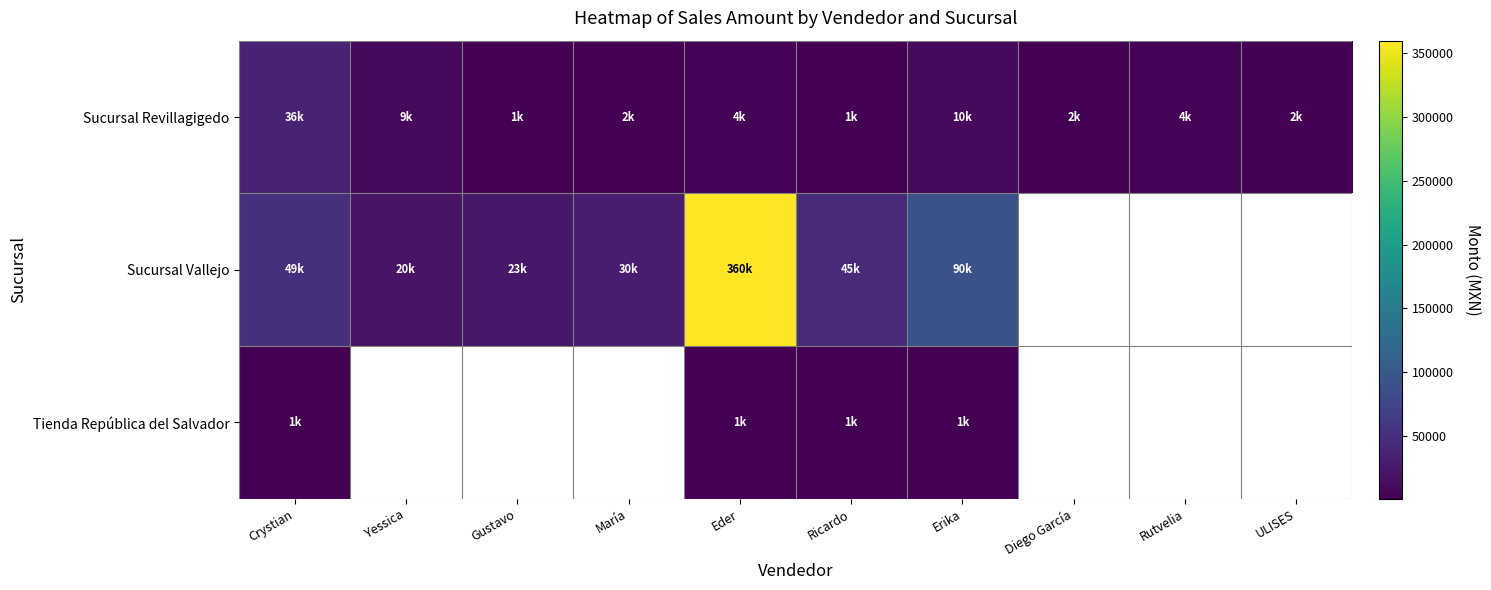

What is the difference between the Sucursal Vallejo values at Ricardo and María?

15330.0